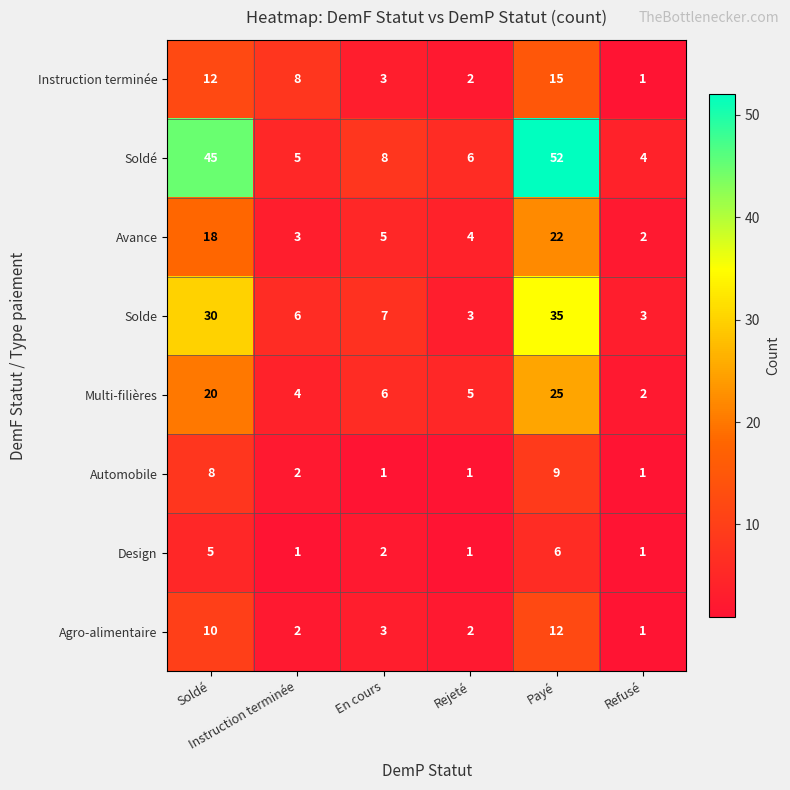

What is the greatest value displayed?

52